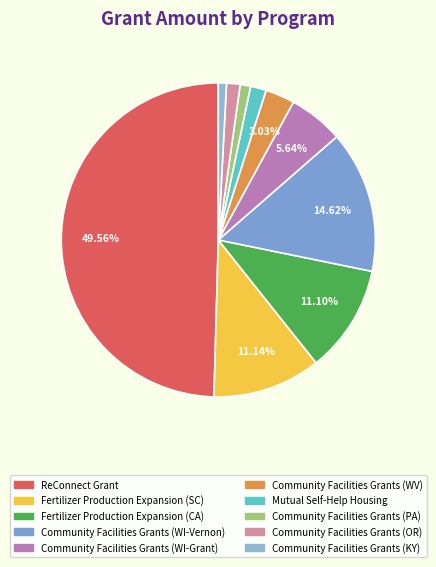

The Community Facilities Grants (PA) slice represents 8% of the pie. True or false?

False